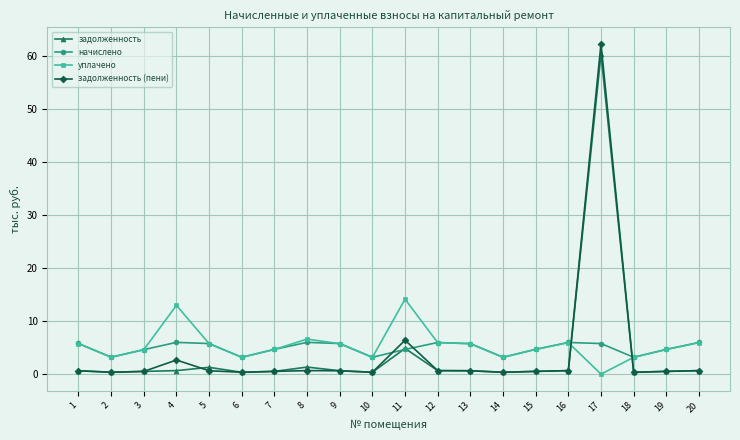

How many intersections are there between задолженность (пени) and уплачено?

2